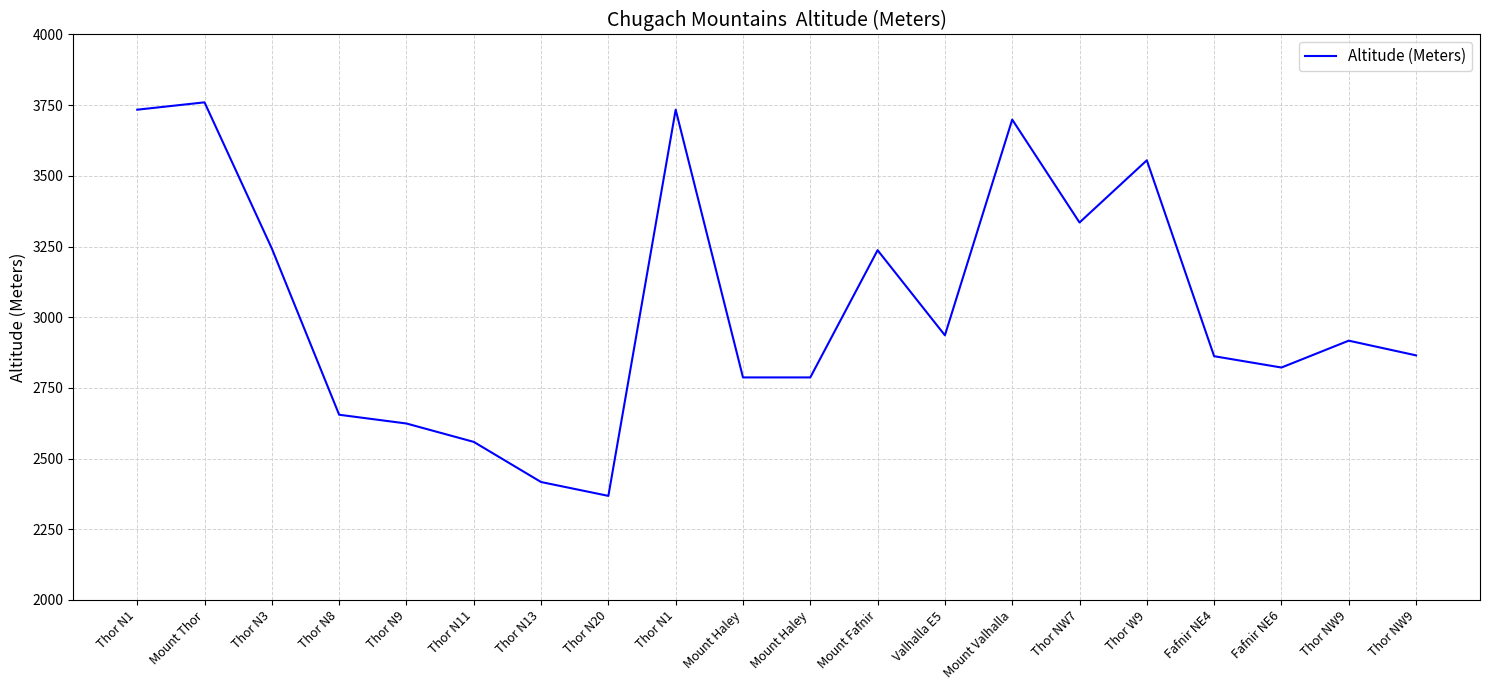

How many series are shown in this chart?

1